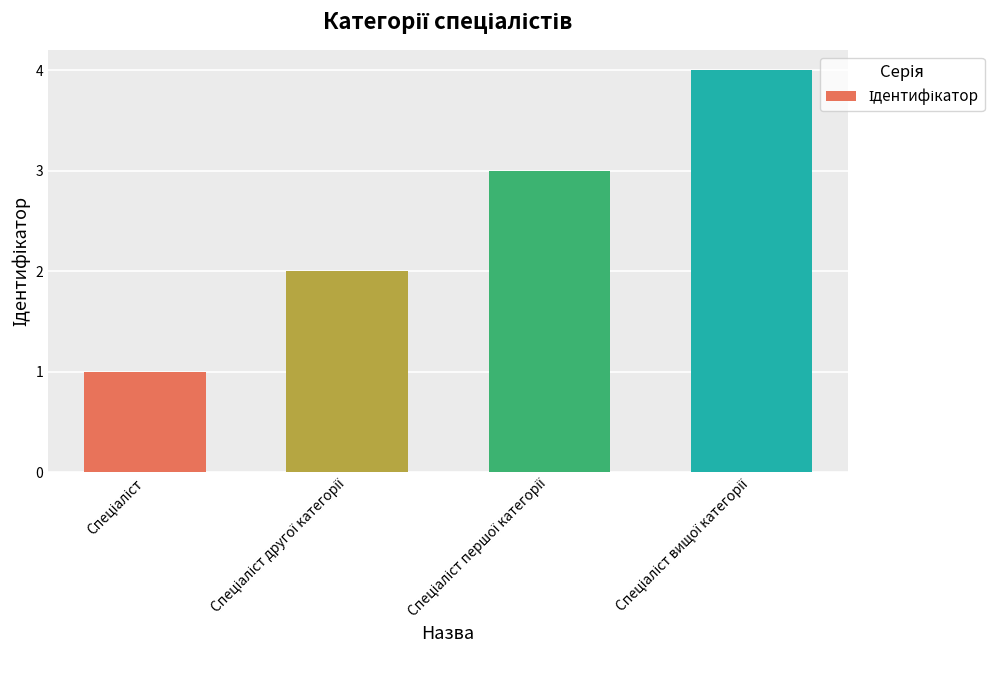

What is the difference between the maximum and minimum values?

3